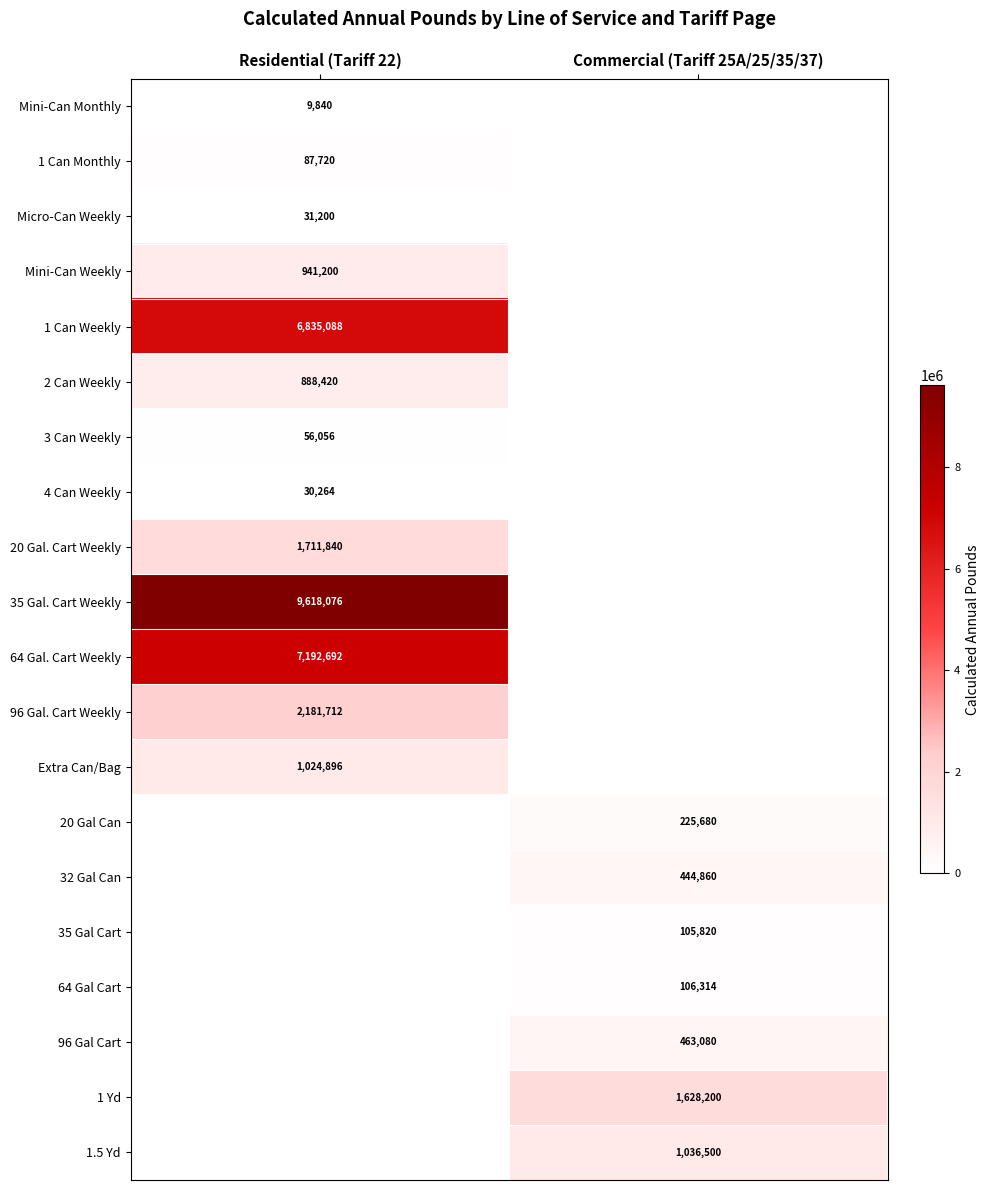

The Micro-Can Weekly series shows 6910 at Residential (Tariff 22). True or false?

False